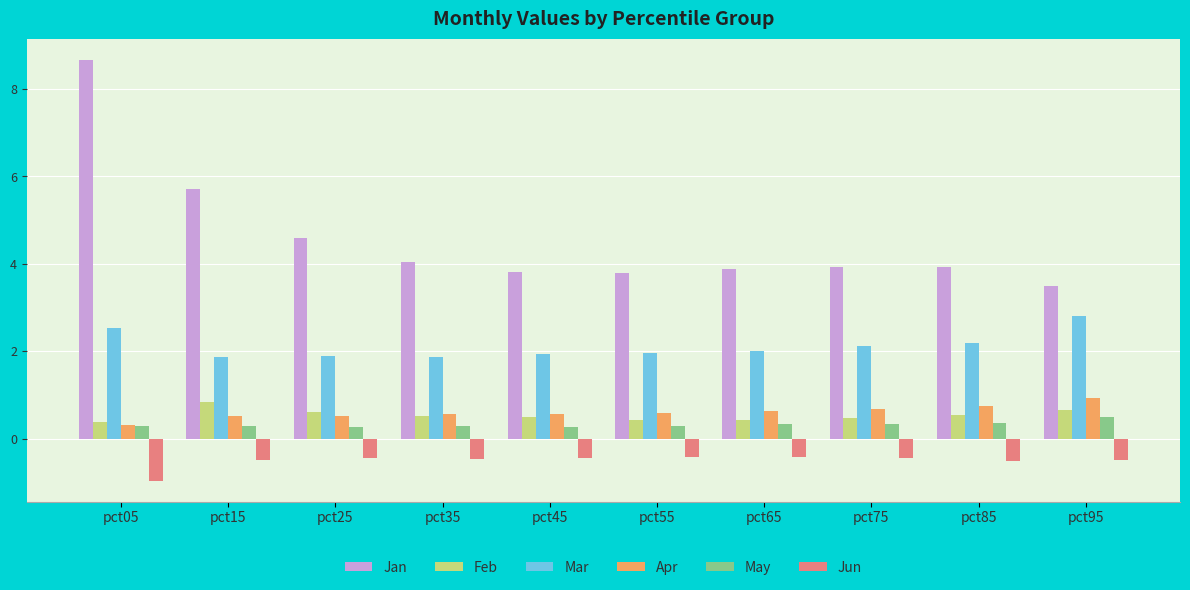

At which category does the chart reach its minimum across all series?

pct05